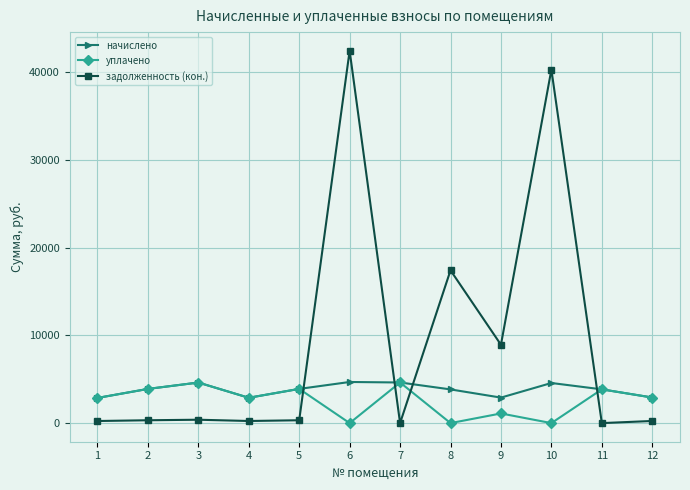

True or false: начислено has more than 1 interior local peaks.

True